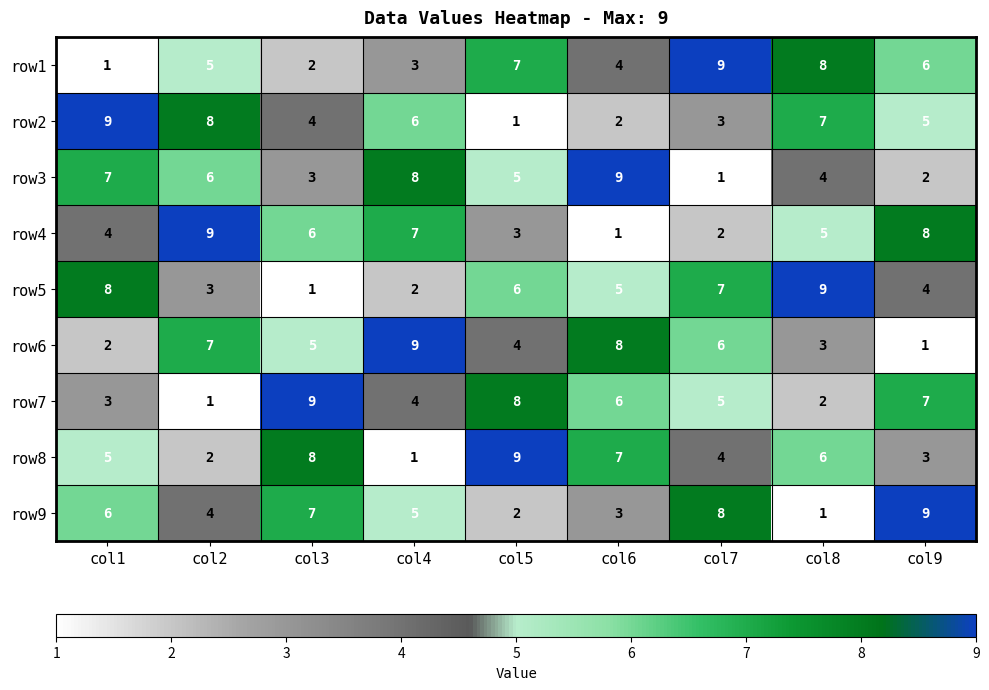

What is the difference between the highest and lowest values at col1?

8